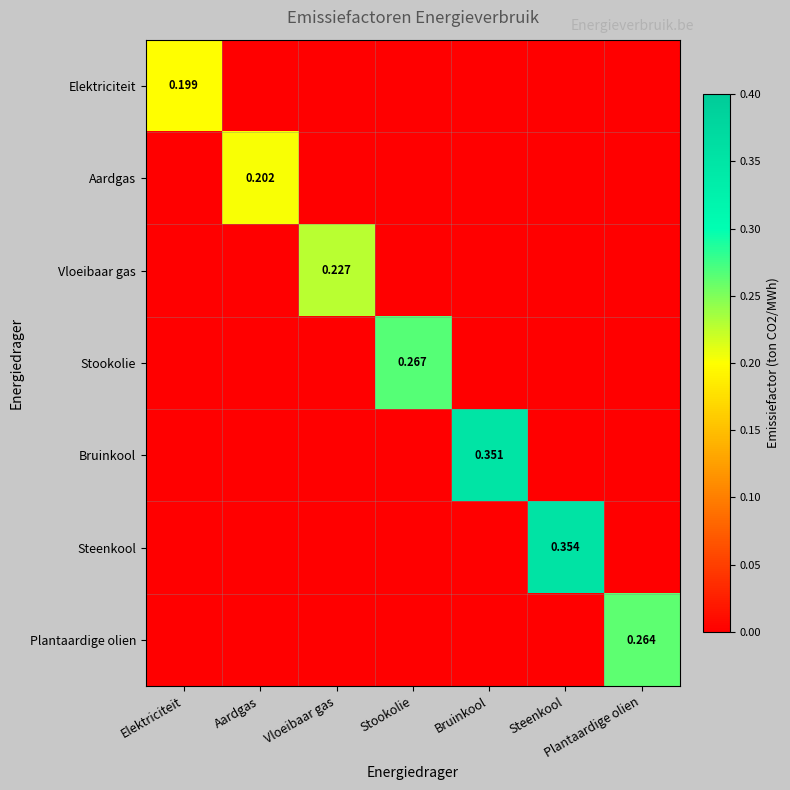

Is the value of Steenkool at Steenkool greater than the value of Aardgas at Aardgas?

Yes